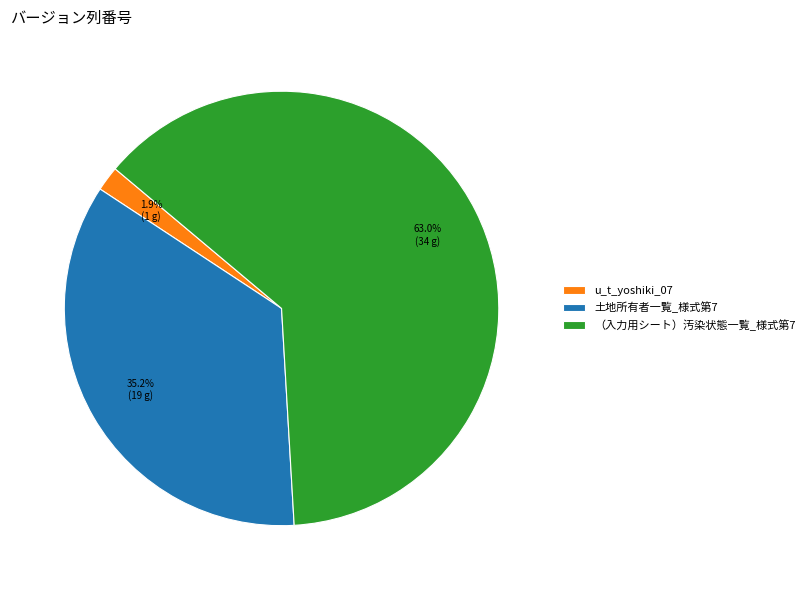

How many segments does this pie chart have?

3